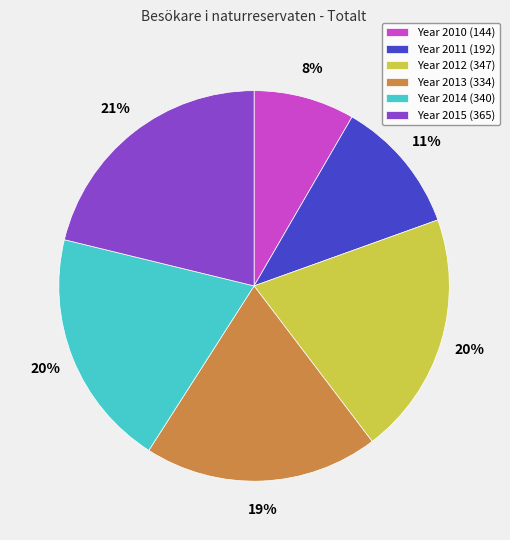

Does any single category account for the majority?

No